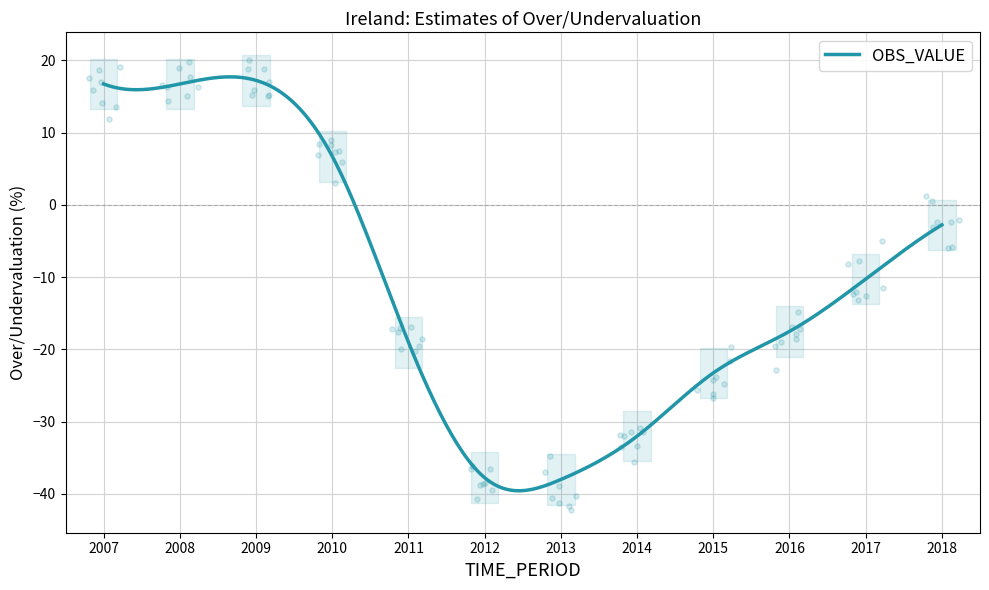

What is the change in value from 2014 to 2017?

+21.8